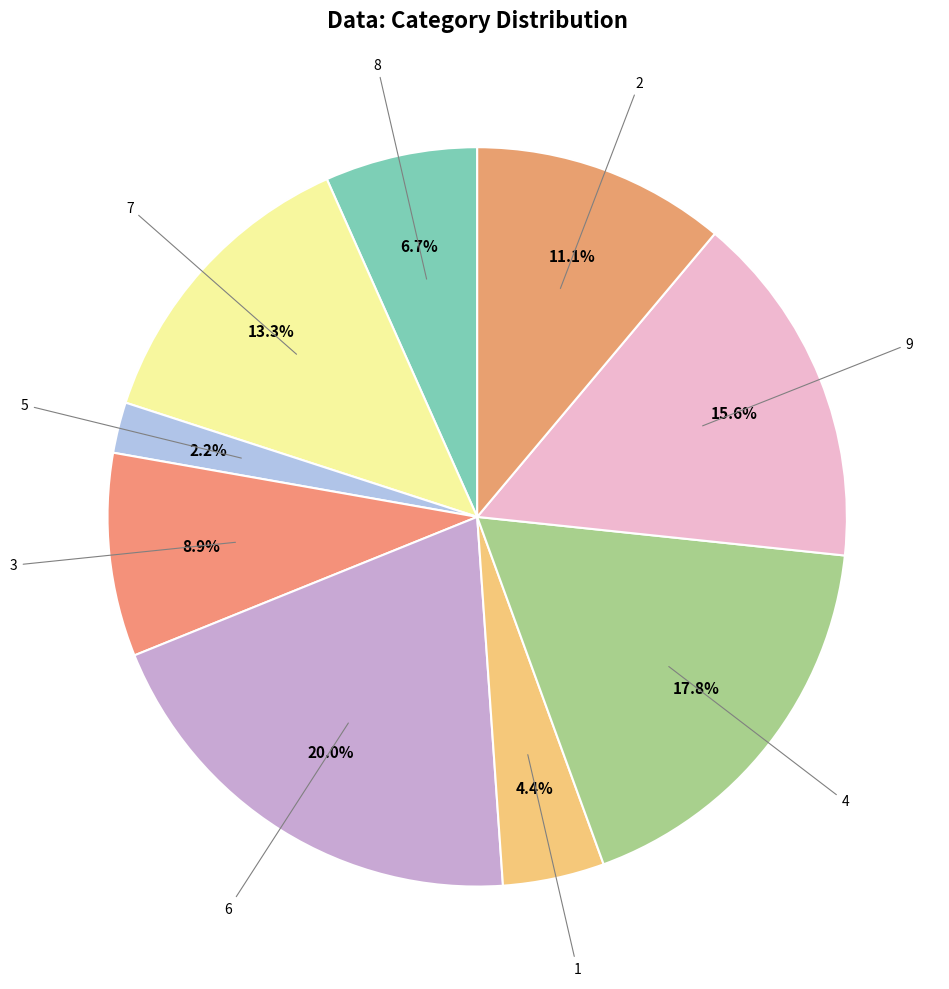

Is there any slice that represents more than half of the pie?

No